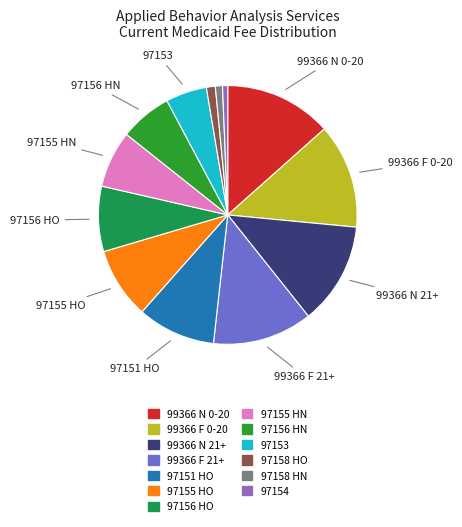

Is there a majority slice in this chart?

No